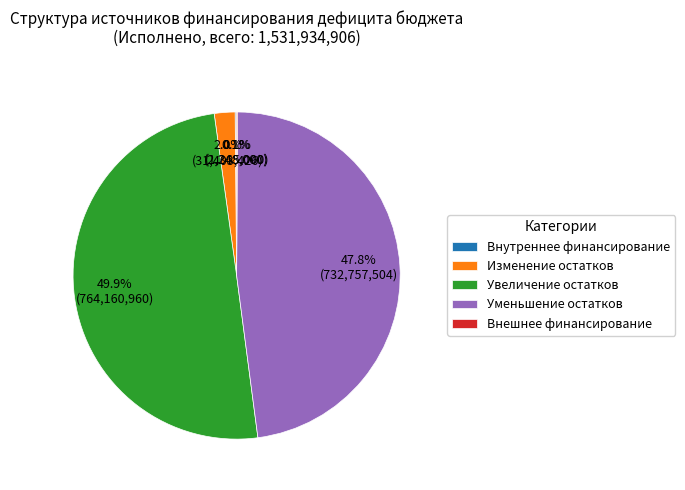

Which category has the biggest portion of the pie?

Увеличение остатков